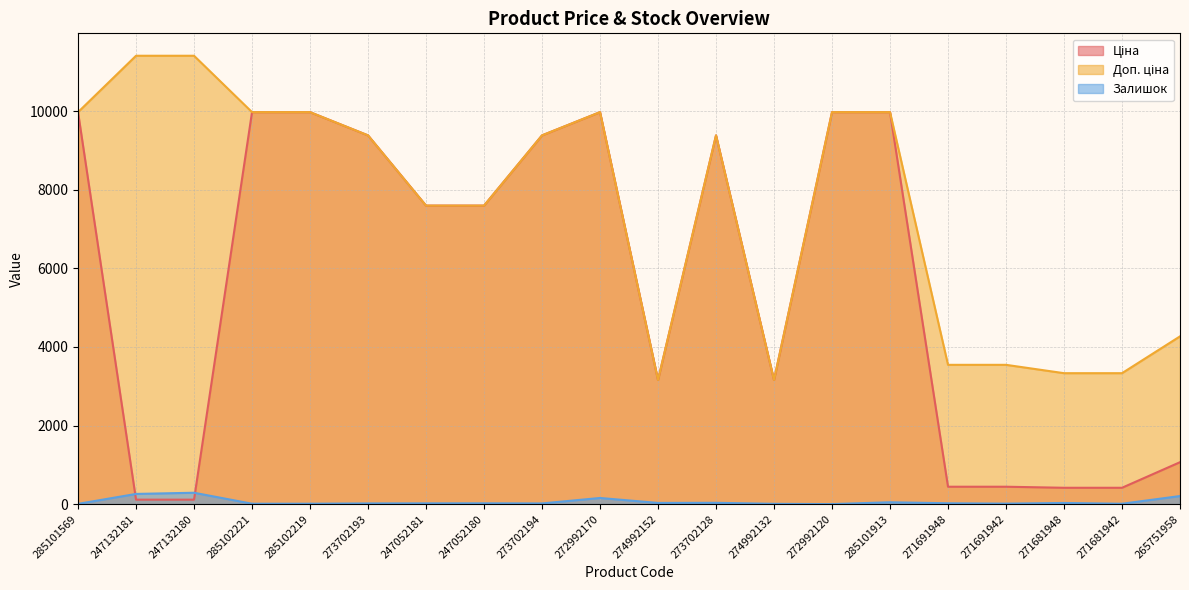

What is the difference between the maximum and minimum values in the Залишок series?

289.0